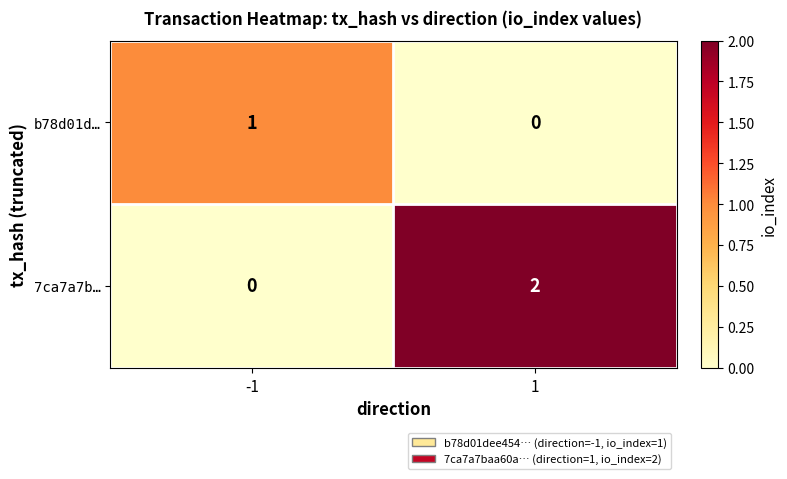

Between -1 and 1, which series saw the biggest shift?

7ca7a7b…